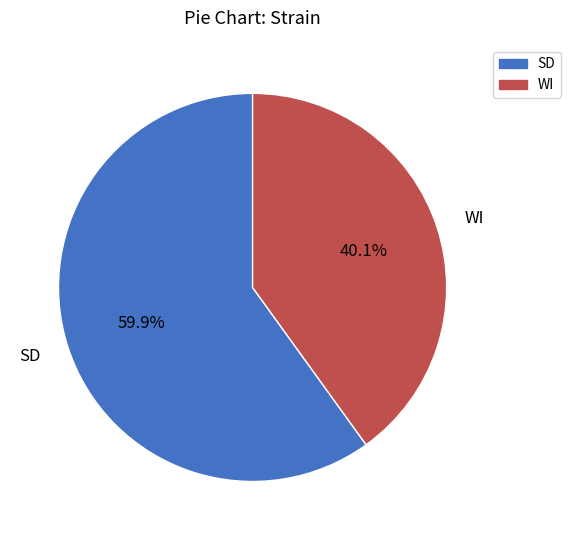

How much of the chart is everything except SD?

40.1%